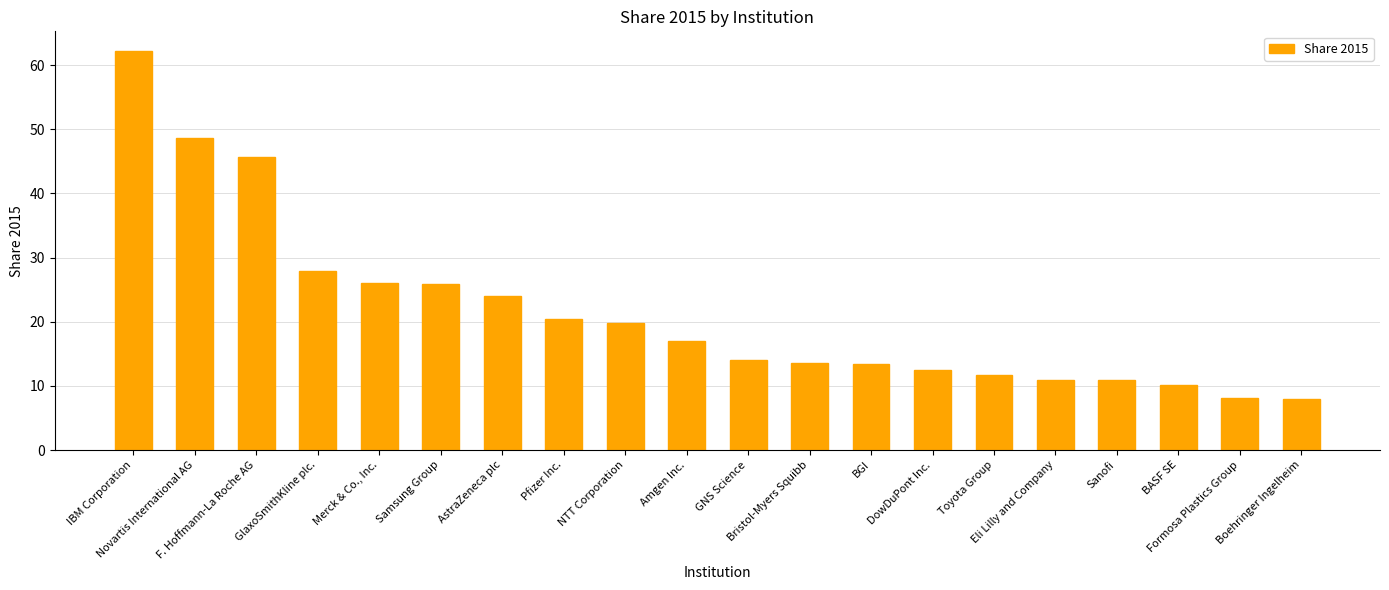

What is the label of the 5th bar from the left?

Merck & Co., Inc.